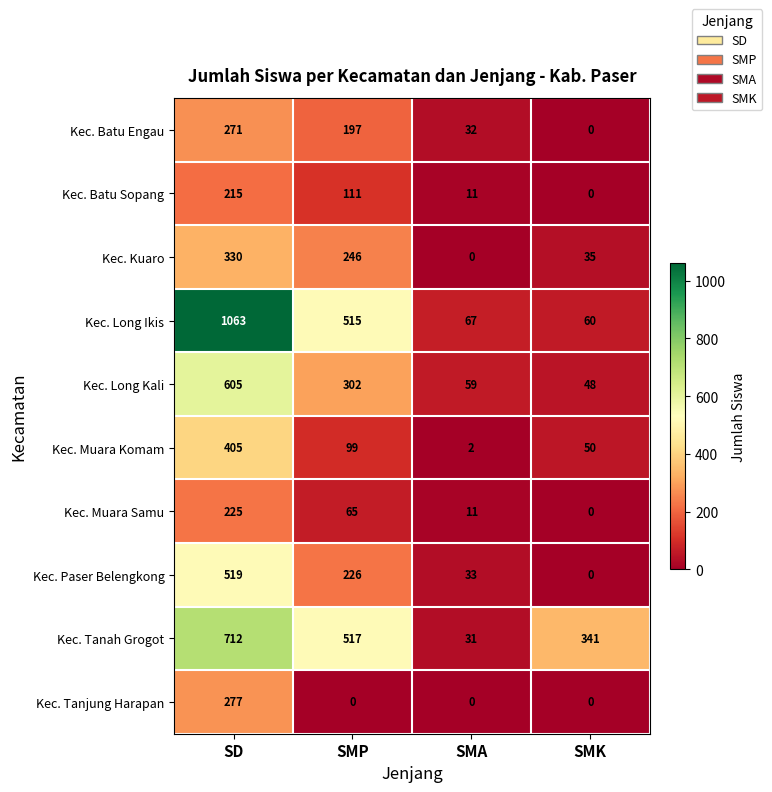

What is the total value across all series at SMK?

534